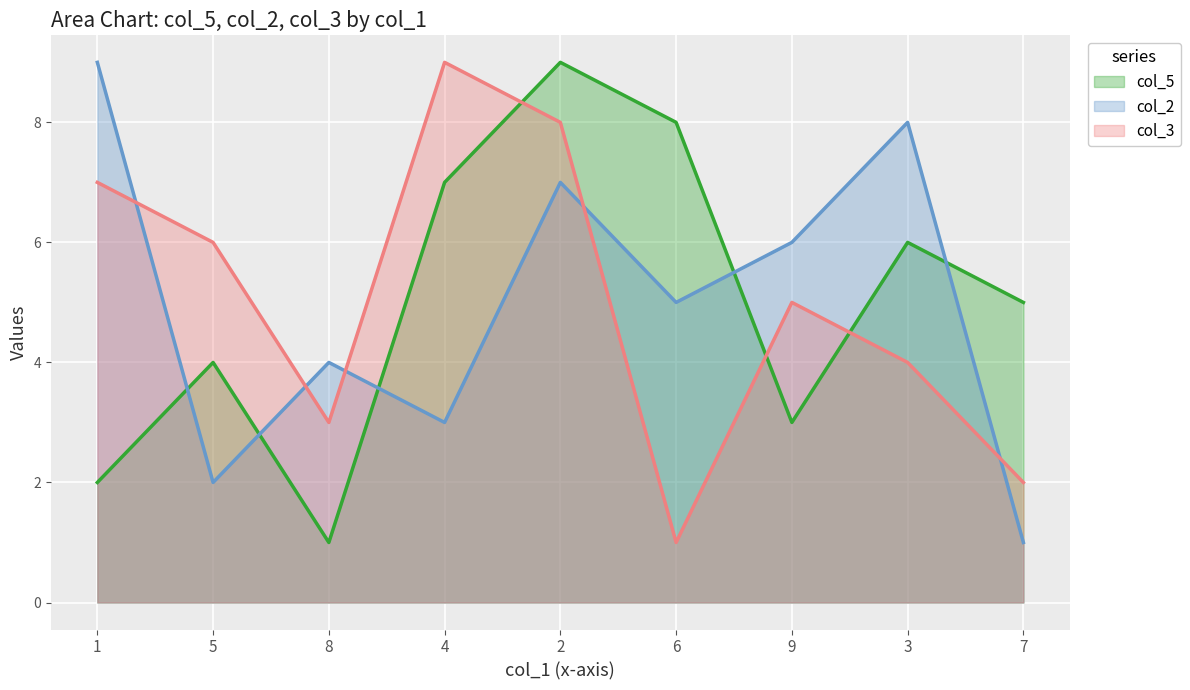

The value of col_5 at 7 is 1. True or false?

False